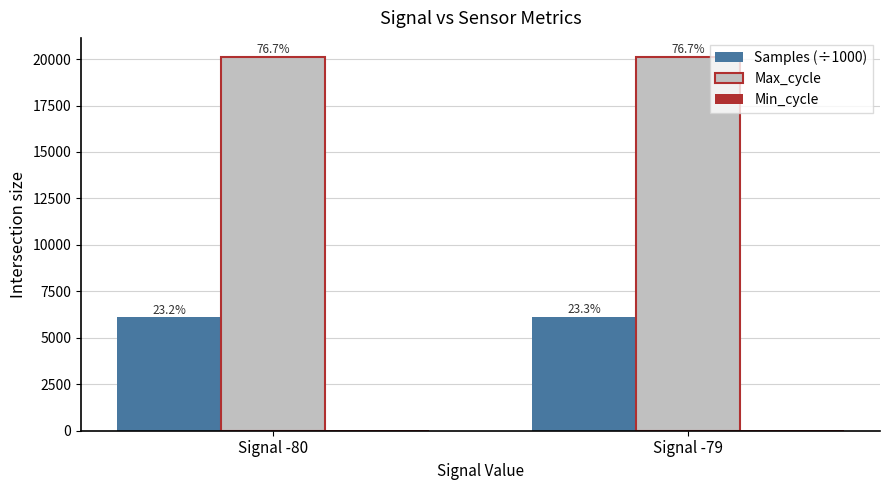

How many groups of bars are there?

2